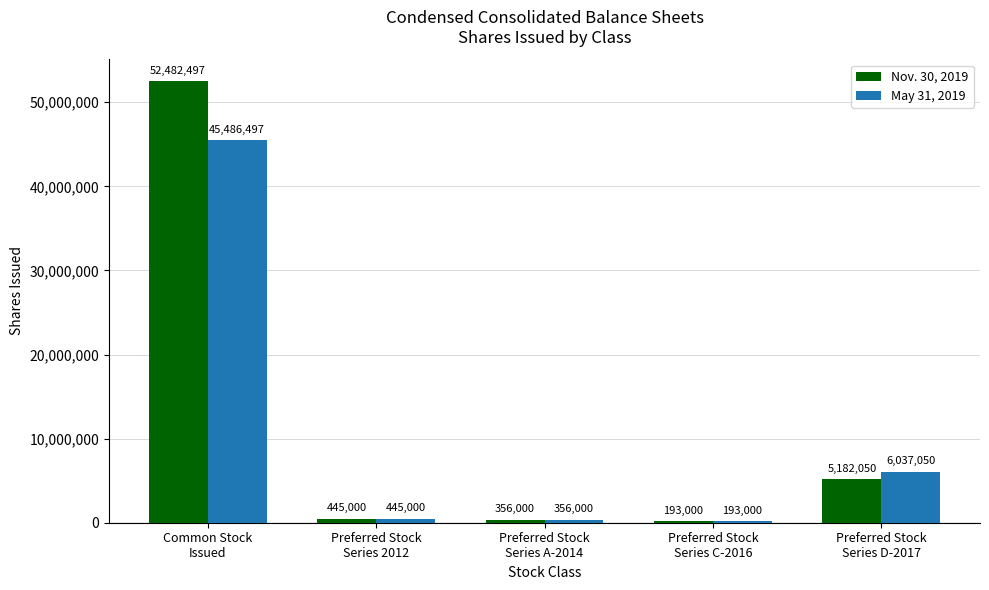

The May 31, 2019 series shows 445000 at Preferred Stock
Series 2012. True or false?

True